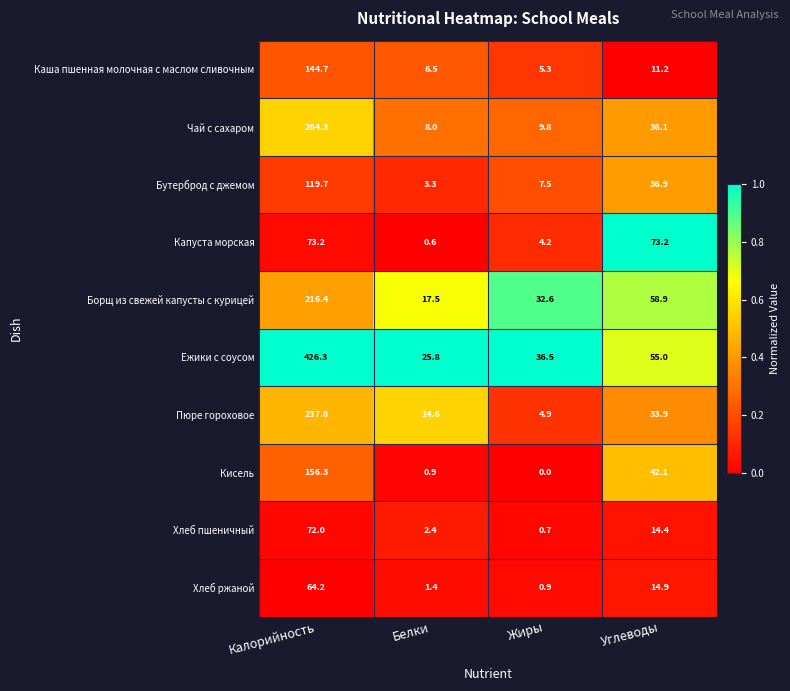

At which label does Ежики с соусом first exceed 55?

Калорийность